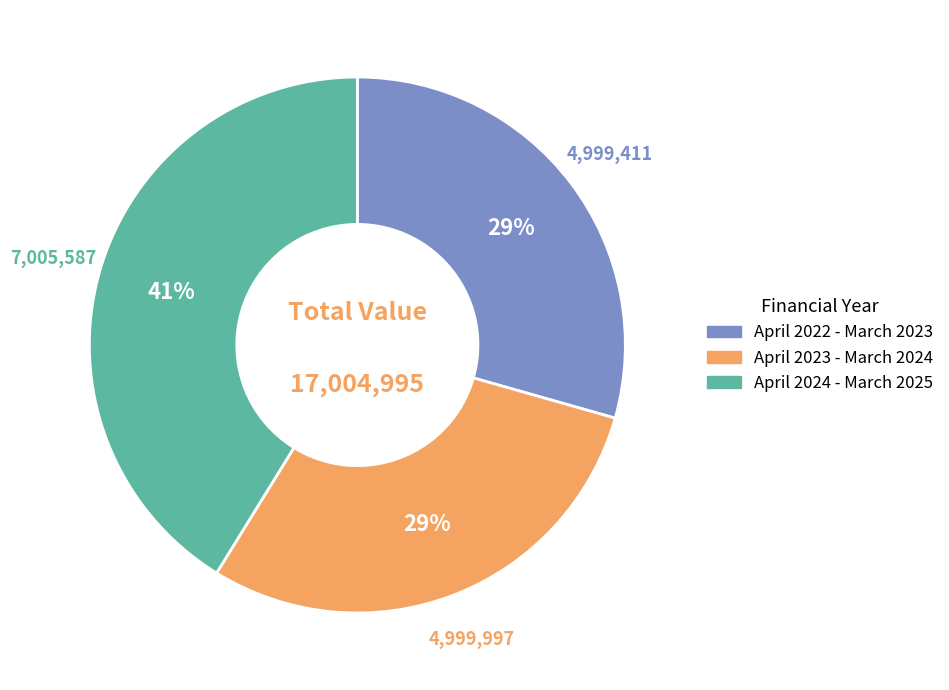

True or false: April 2024 - March 2025 accounts for 28% of the total.

False